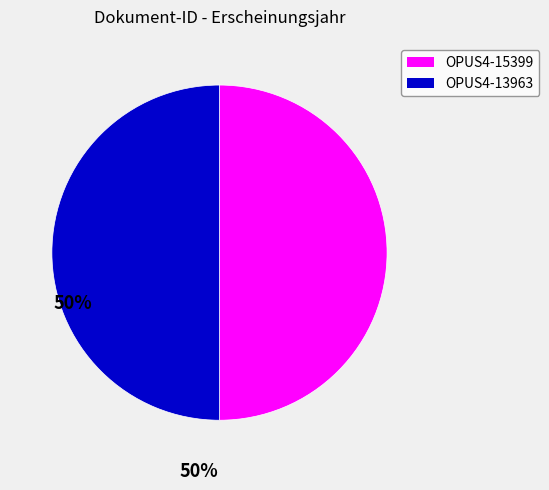

Is it true that OPUS4-13963 is 37% of the pie?

False